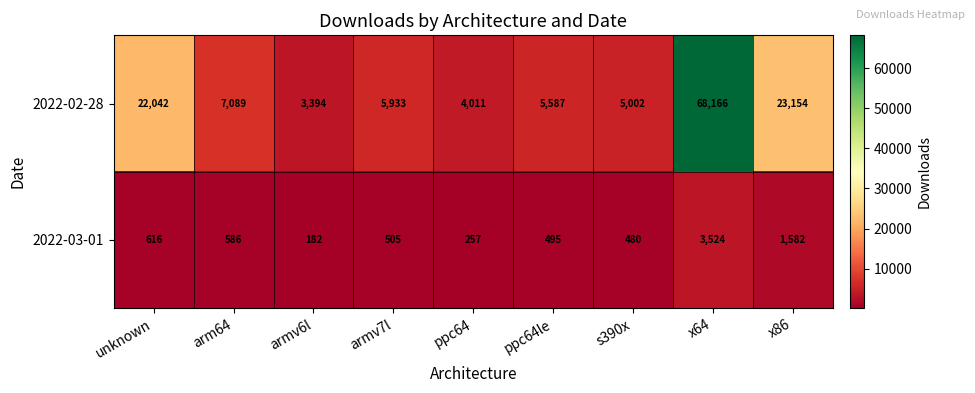

Which category has the highest value across all series?

x64